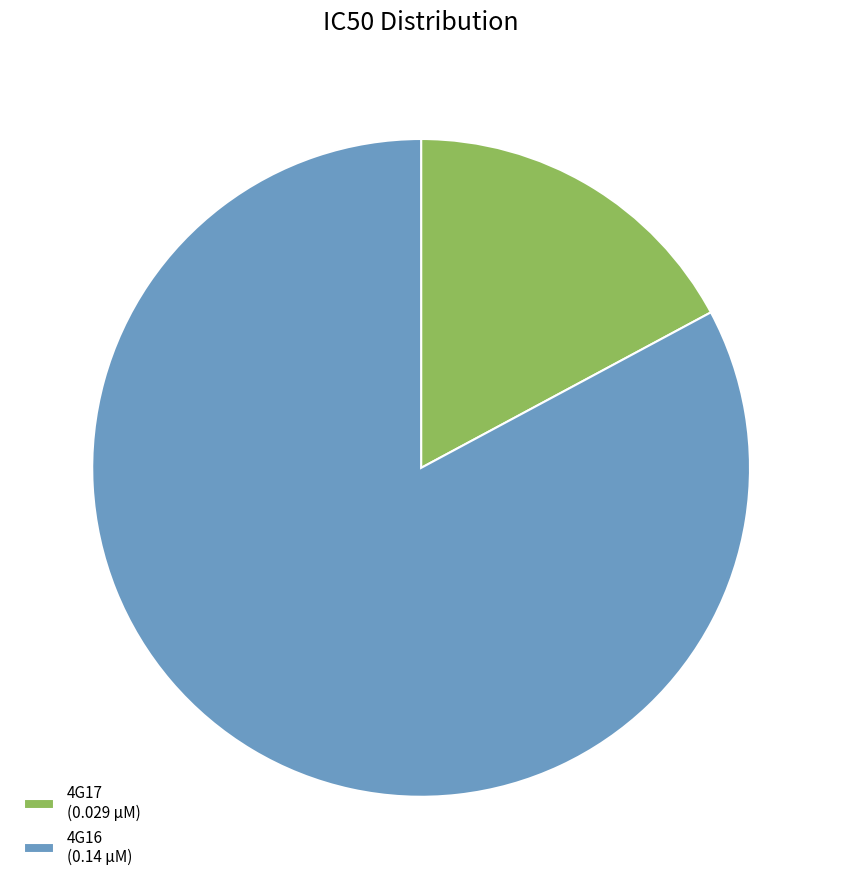

Does 4G17 (0.029 µM) account for over 50% of the chart?

No